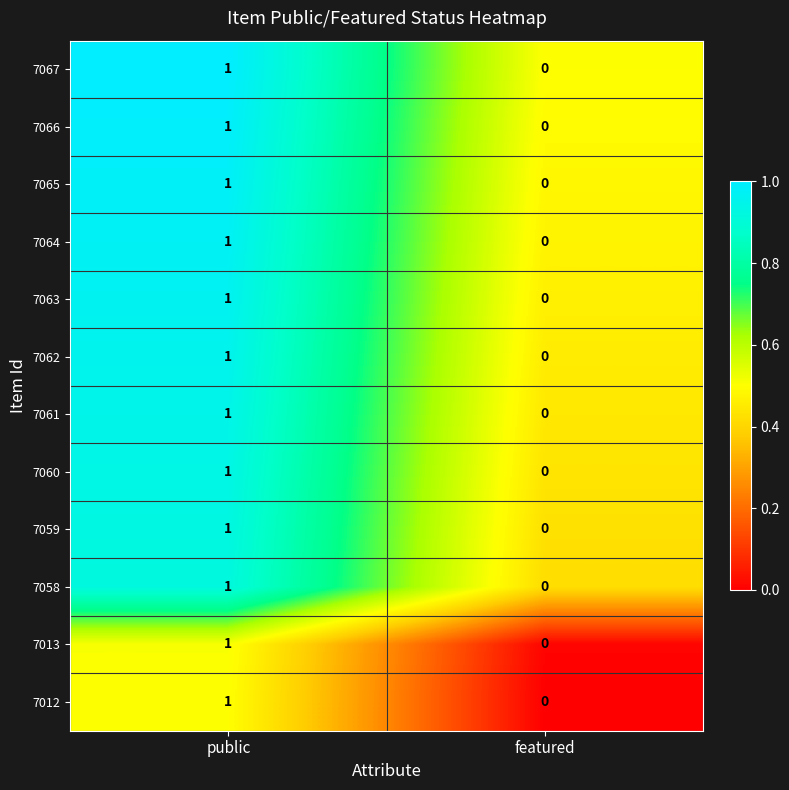

Count the number of categories in the chart.

2